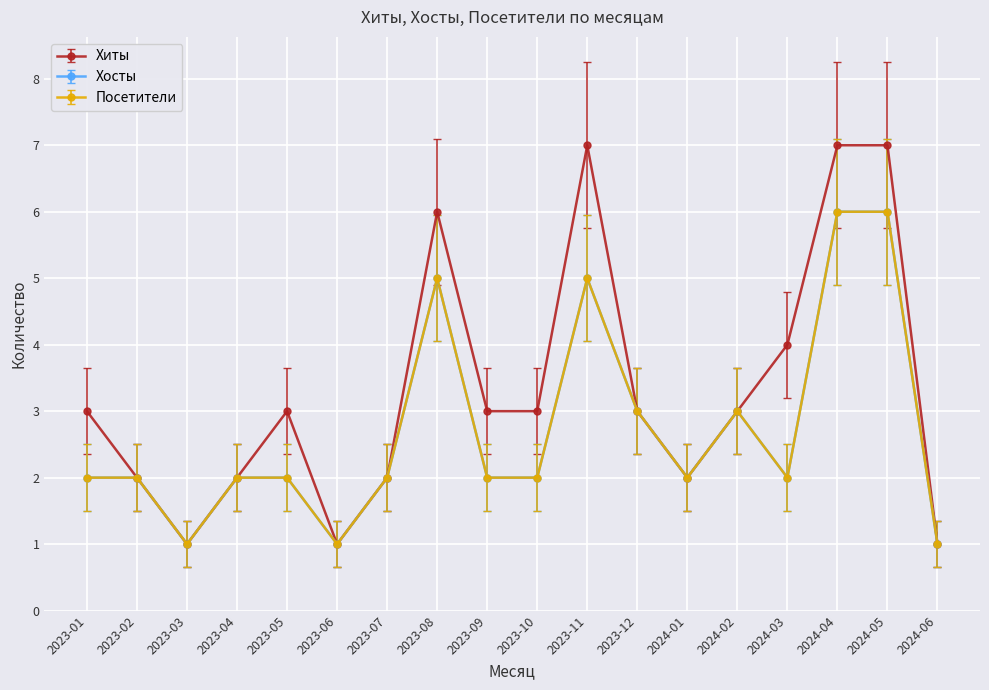

What is the average value of the Хосты series?

2.7